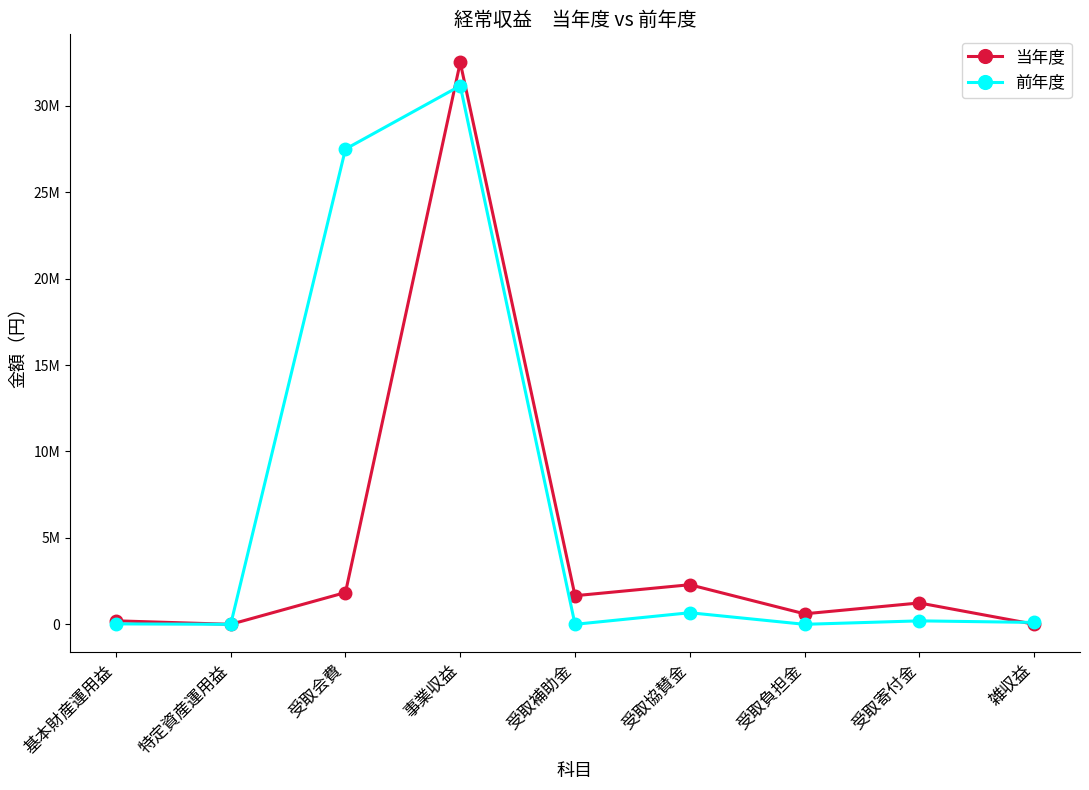

What are all the series names shown in the legend?

当年度, 前年度